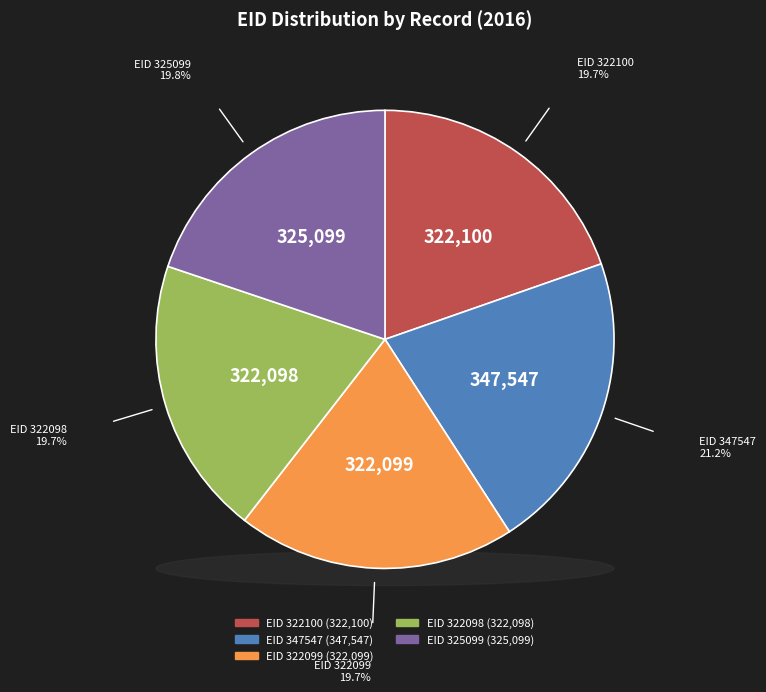

Is there a majority slice in this chart?

No